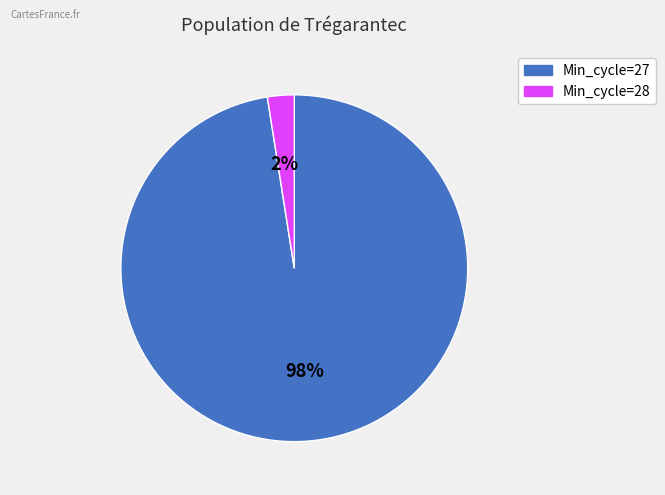

How many segments does this pie chart have?

2